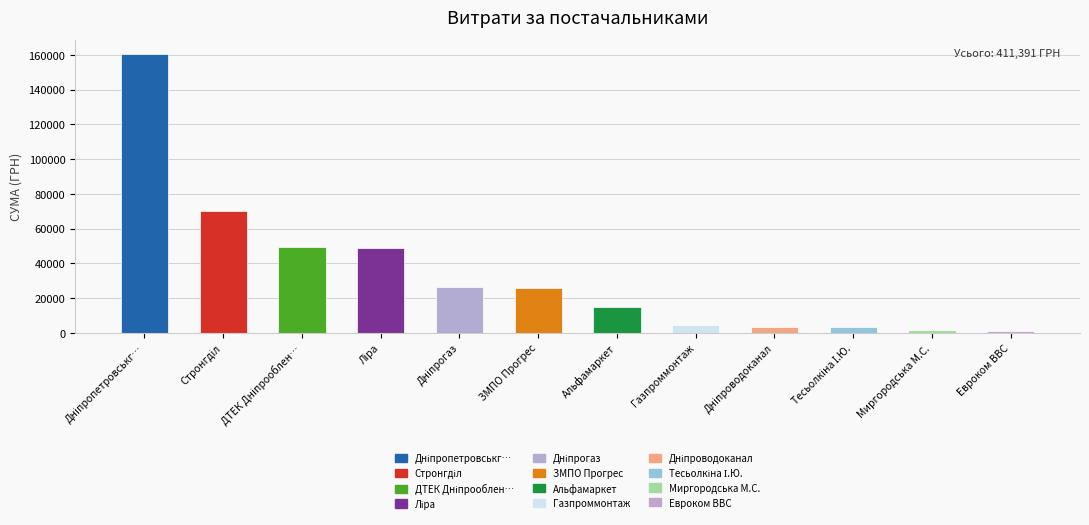

What value does the data have at Альфамаркет?

15077.0